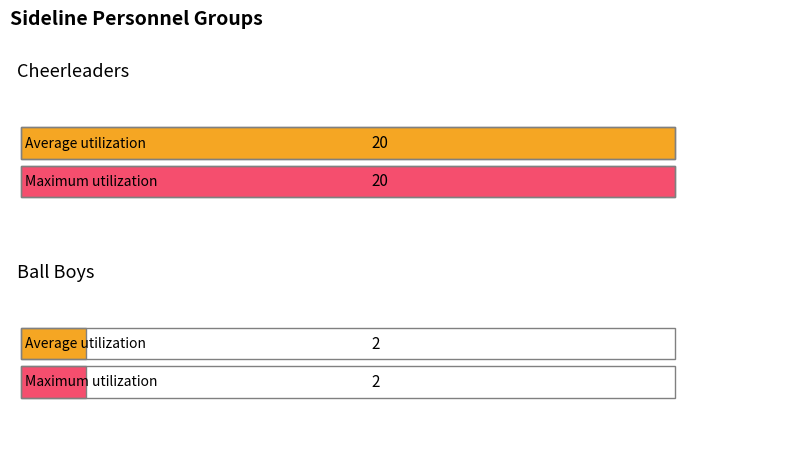

Which label corresponds to the smallest value in the chart?

Ball Boys